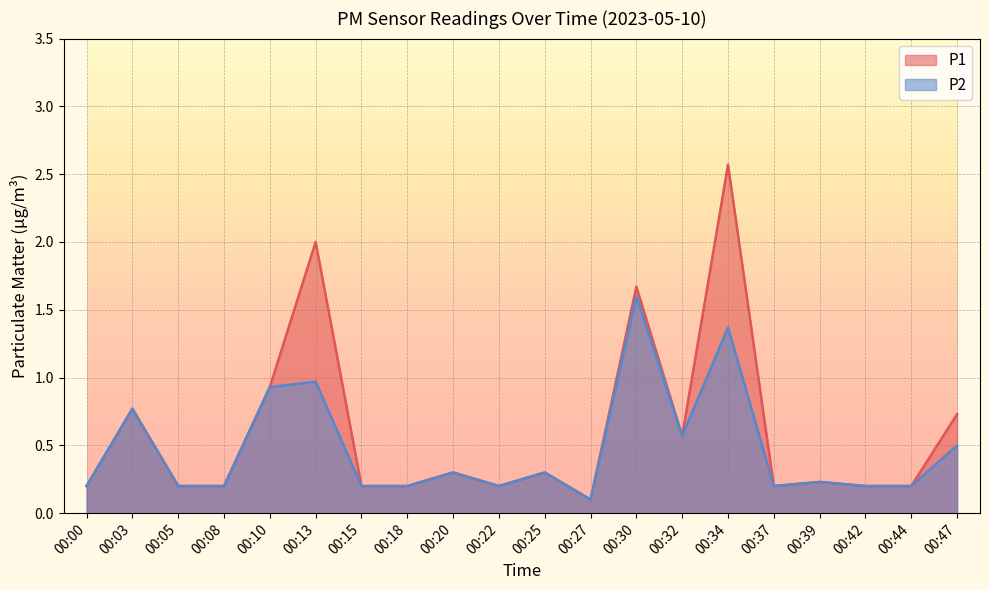

What is the sum of all P2 values?

9.4